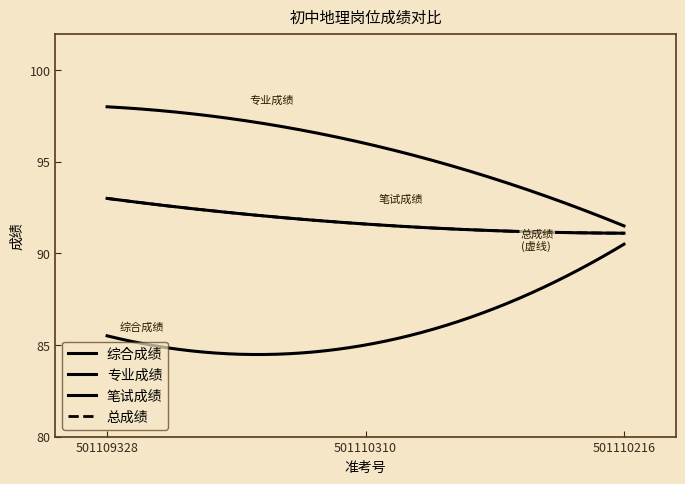

What is the value of the 总成绩 point at the 1st from the left?

93.0